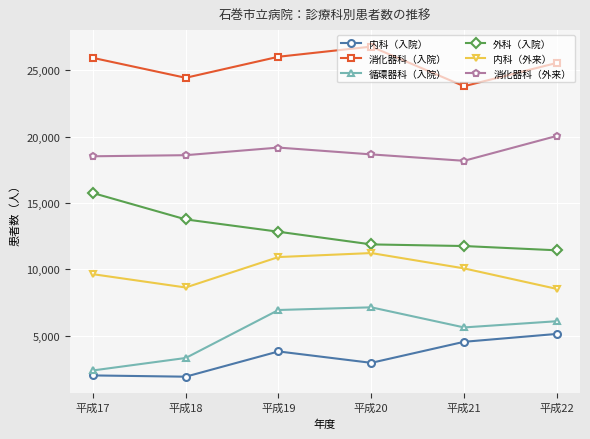

Is it true that 消化器科（入院） equals 16974 at 平成17?

False